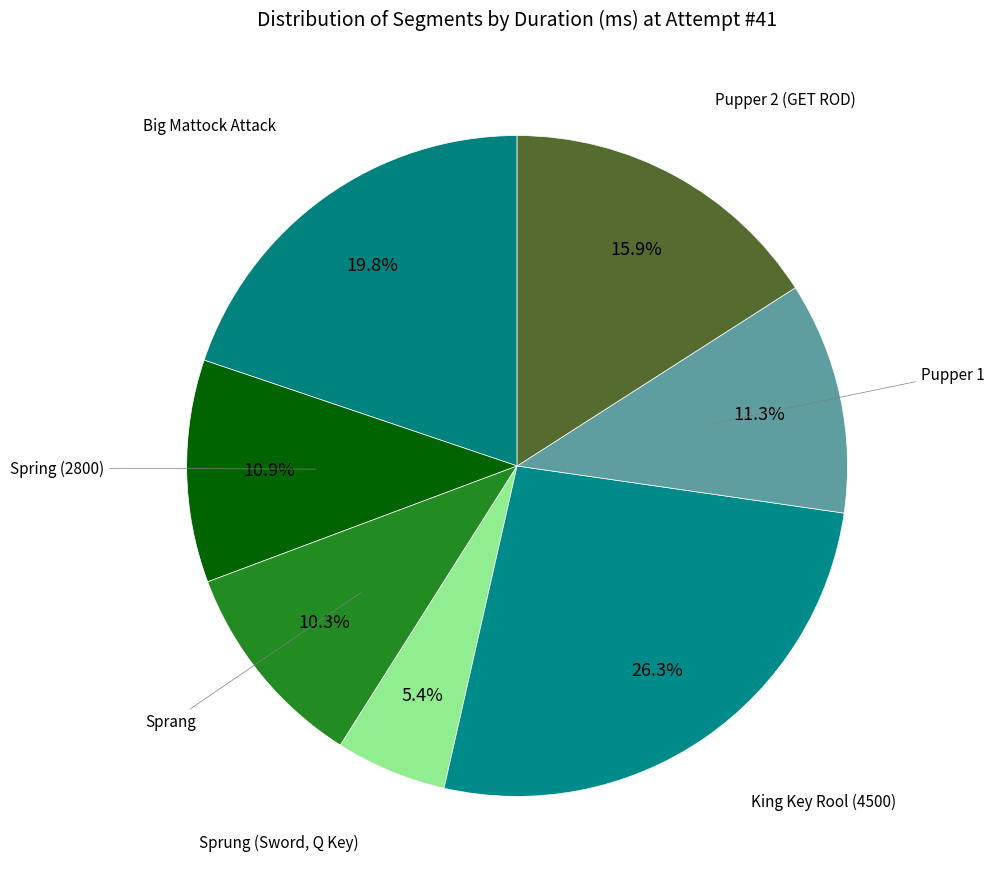

How many slices are in this pie chart?

7